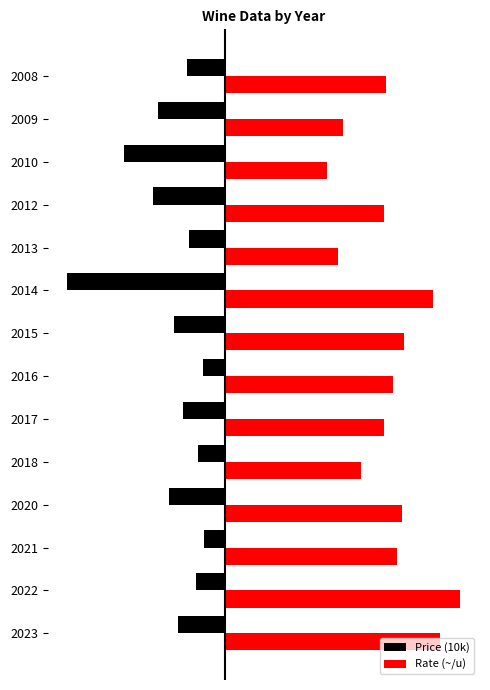

What are all the series names shown in the legend?

Price (10k), Rate (~/u)